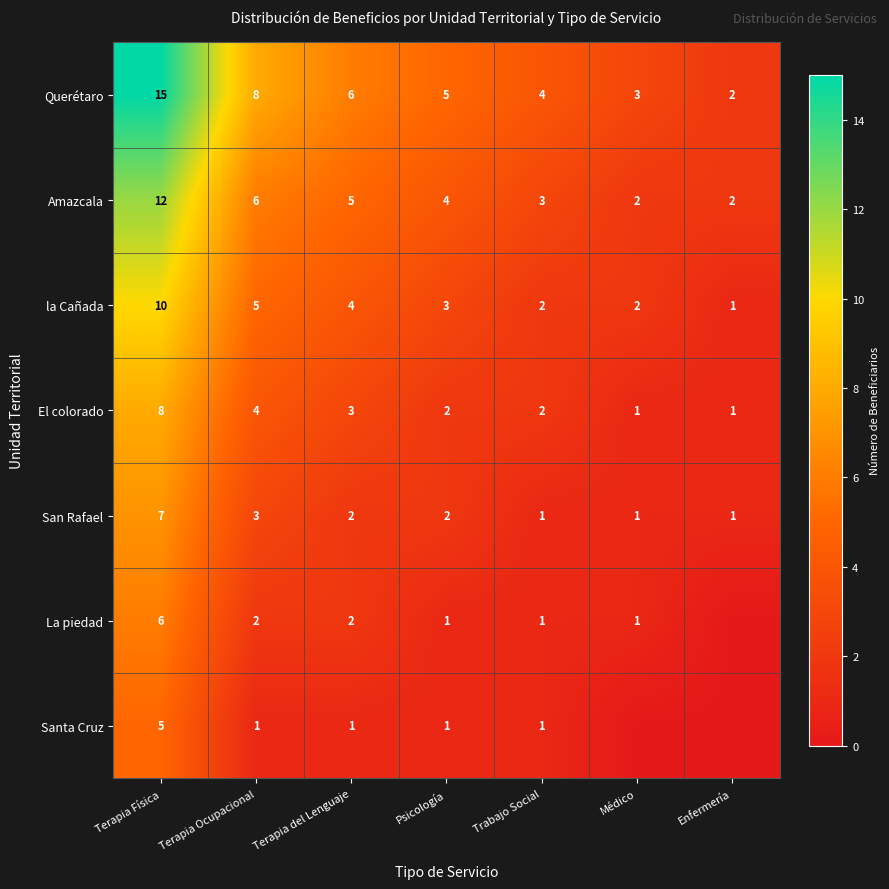

Count the San Rafael values in the range 1 to 3.

6